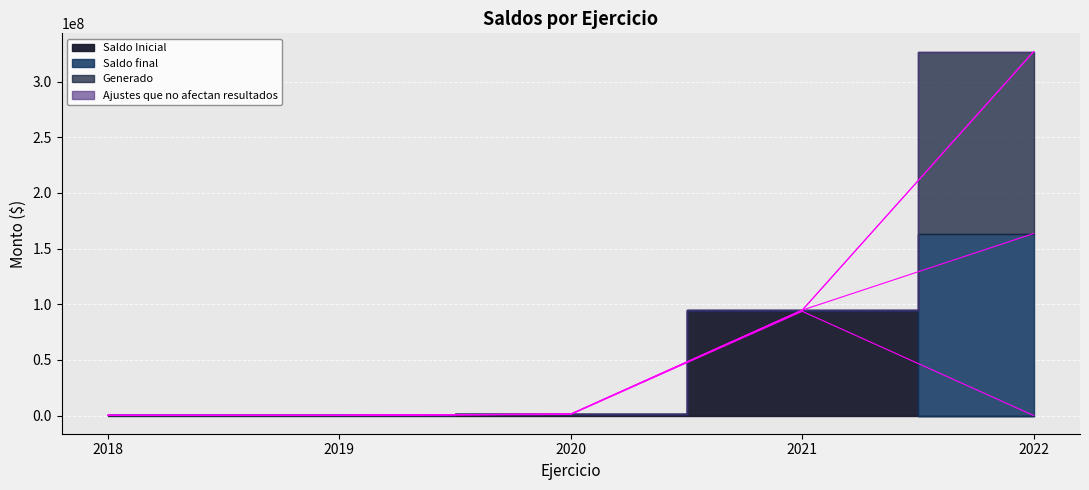

What is the minimum value for Saldo final?

110878